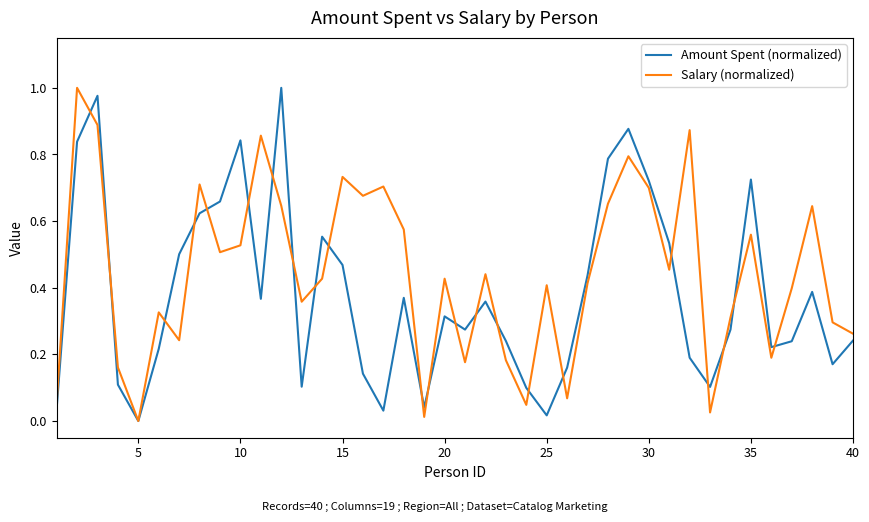

Which series has the largest total across all categories?

Salary (normalized)